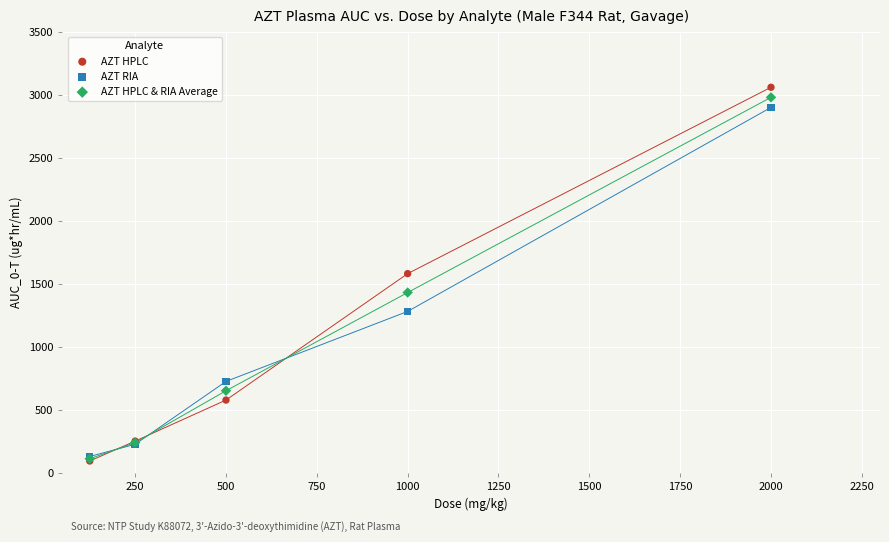

Which series contains the highest Y value?

AZT HPLC